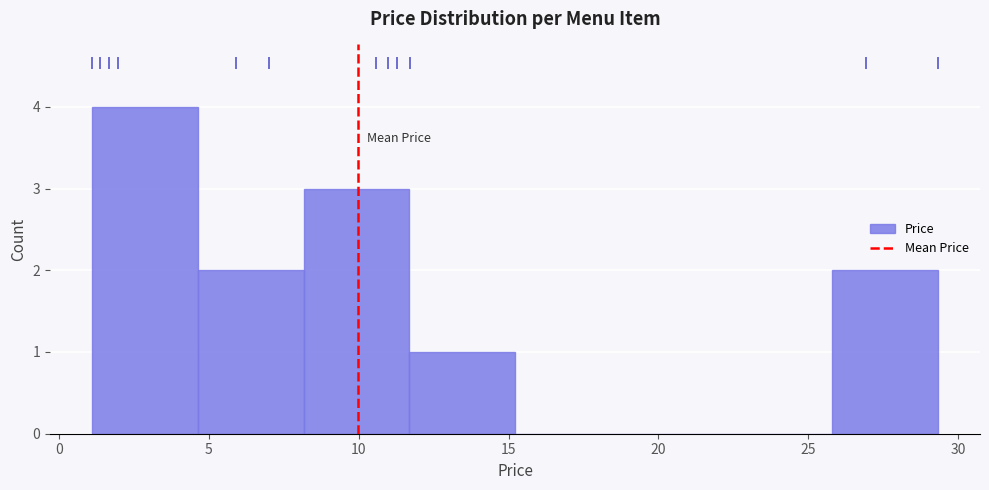

Reading left to right, transcribe this chart: for each bar, give the range it covers on the x-axis and its height. Neither the bar edges nor the heights are printed on the chart, so give them approximately, as read against the axes.

1.0 to 4.5: 4
4.5 to 8.0: 2
8.0 to 11.5: 3
11.5 to 15.0: 1
15.0 to 18.5: 0
18.5 to 22.5: 0
22.5 to 26.0: 0
26.0 to 29.5: 2